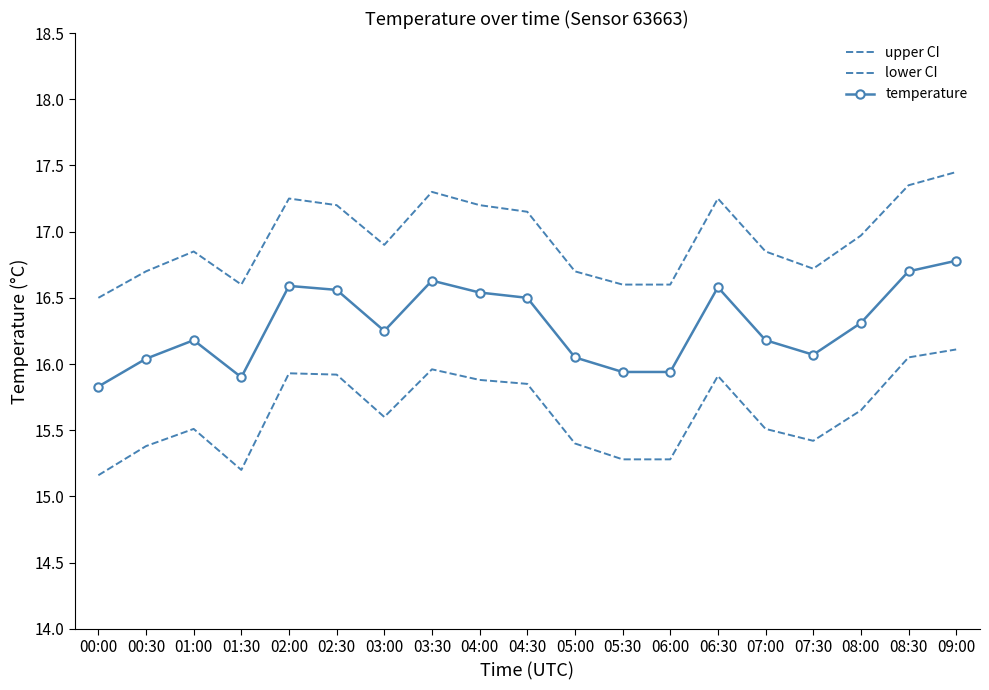

What is the label of the 14th point from the right?

02:30